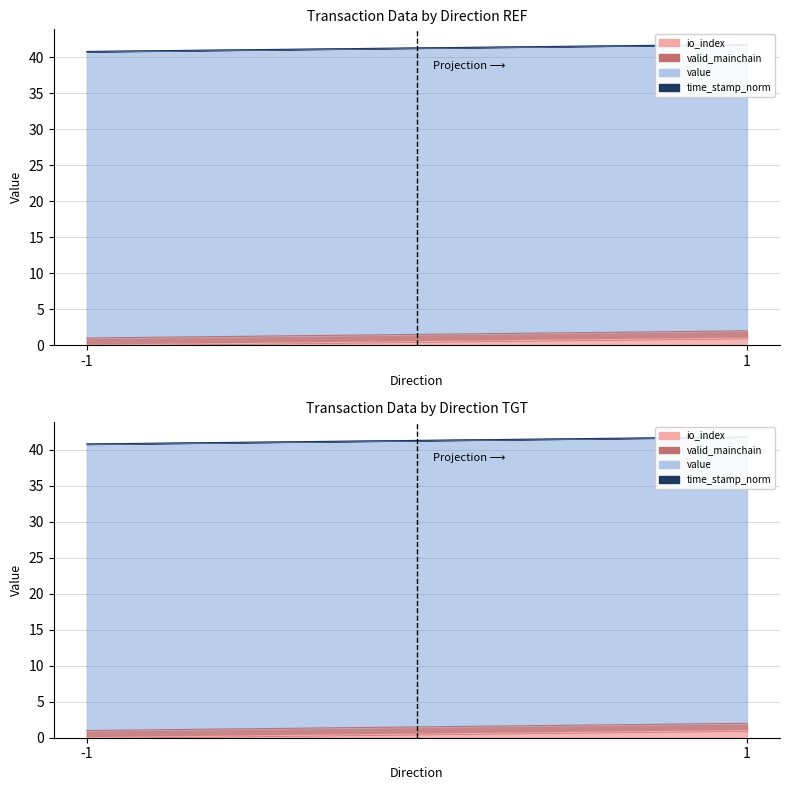

Is the value of time_stamp_norm at 1 greater than the value of valid_mainchain at -1?

No